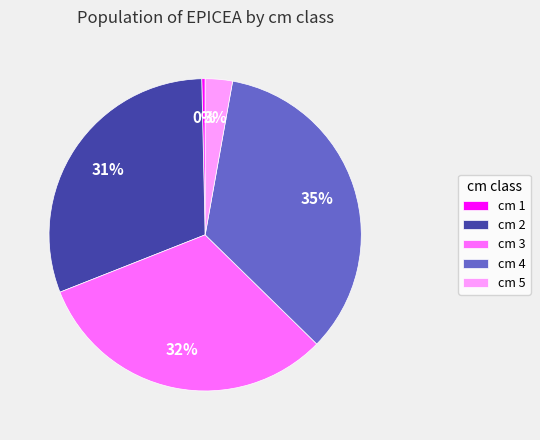

Between cm 3 and cm 4, which is larger?

cm 4